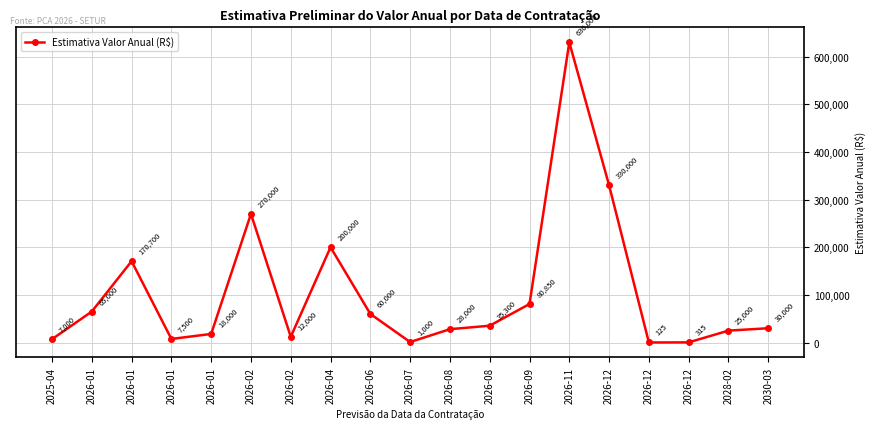

Reading left to right, transcribe all the data shown in this chart.

7000	65000	170700	7500	18000	270000	12000	200000	60000	1000	28000	35300	80850	630000	330000	125	315	25000	30000